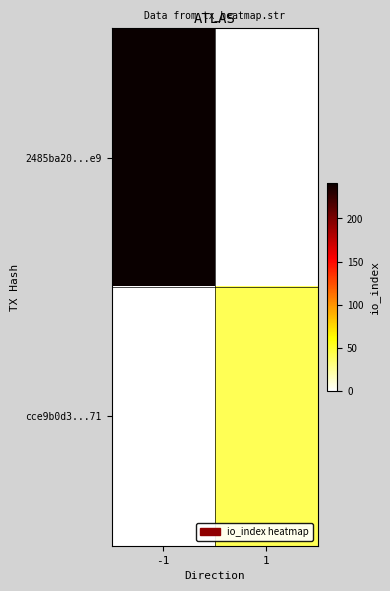

What is the total value across all series at 1?

41